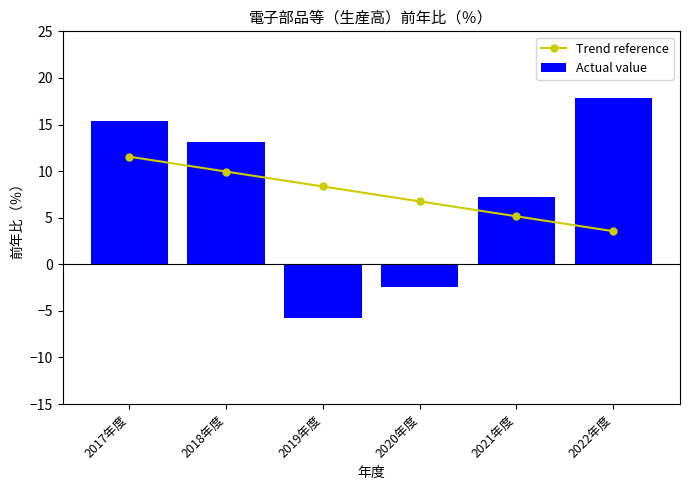

What position from the right is 2017年度?

6